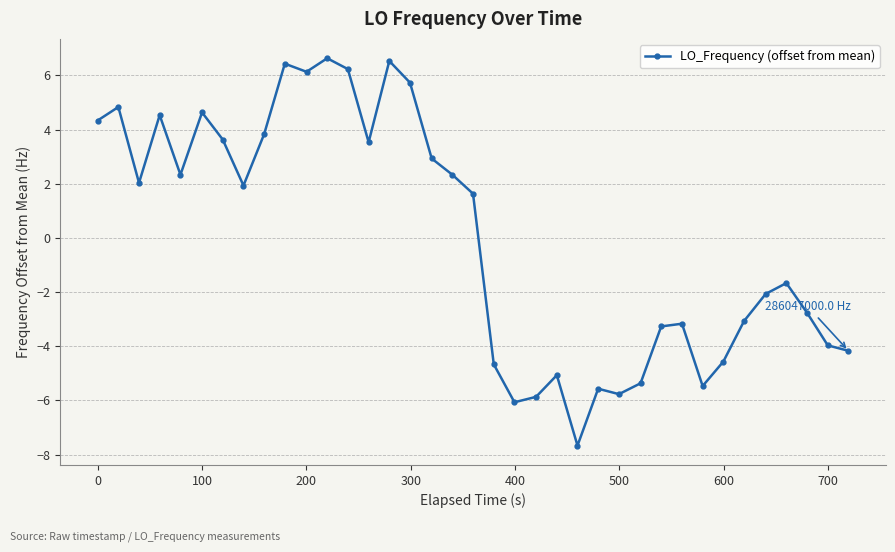

What is the greatest value displayed?

6.6